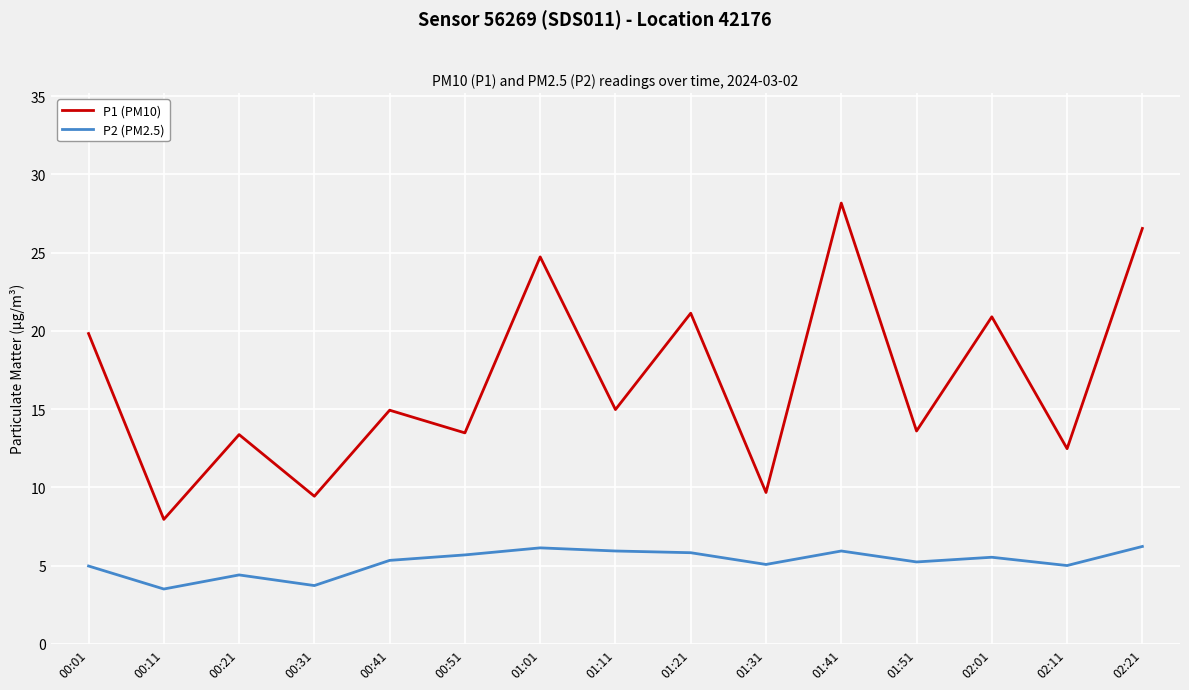

Does the chart display data point markers on the line(s)?

No